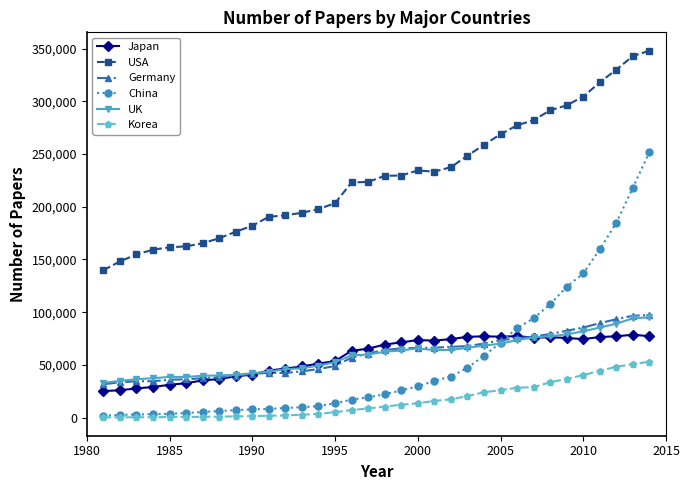

Which series has the largest total across all categories?

USA